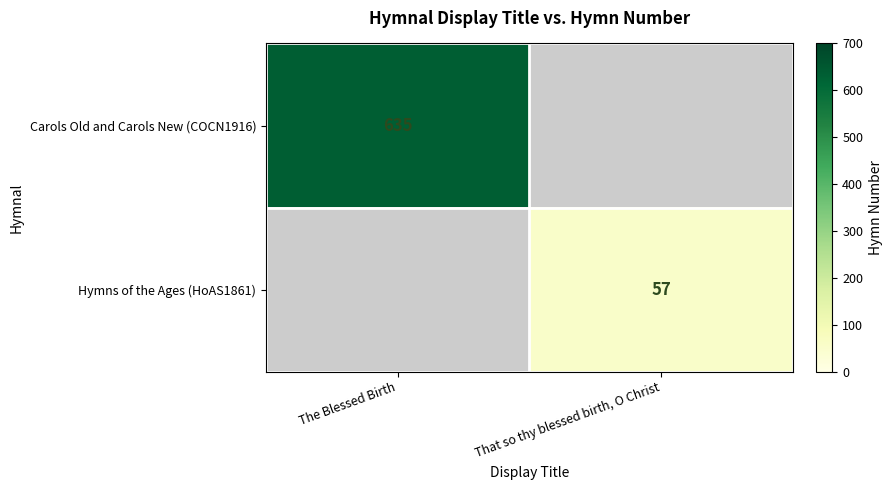

Is it true that Carols Old and Carols New (COCN1916) equals 304 at The Blessed Birth?

False